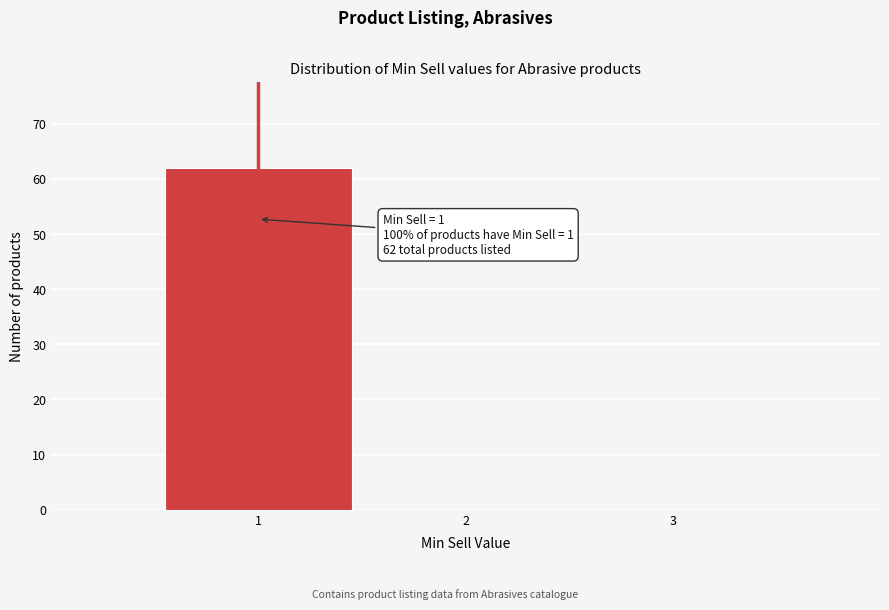

Which range on the x-axis has the tallest bar?

0.5 to 1.5